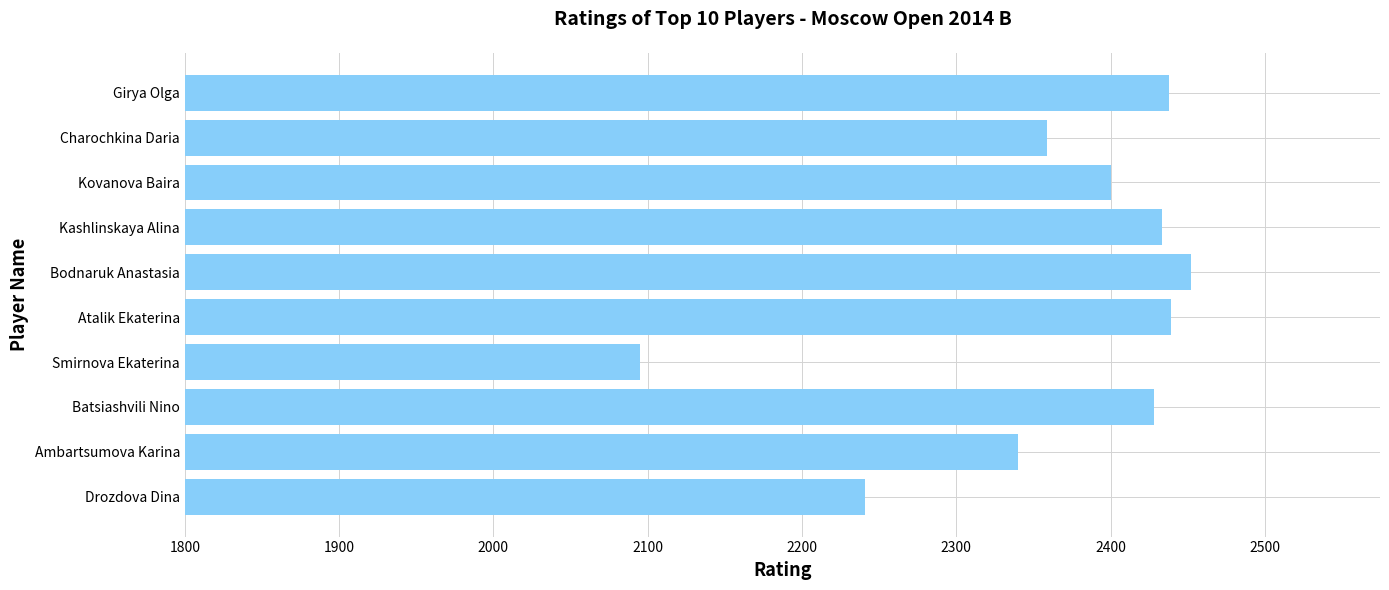

The chart shows a value of 2340 at Ambartsumova Karina. True or false?

True